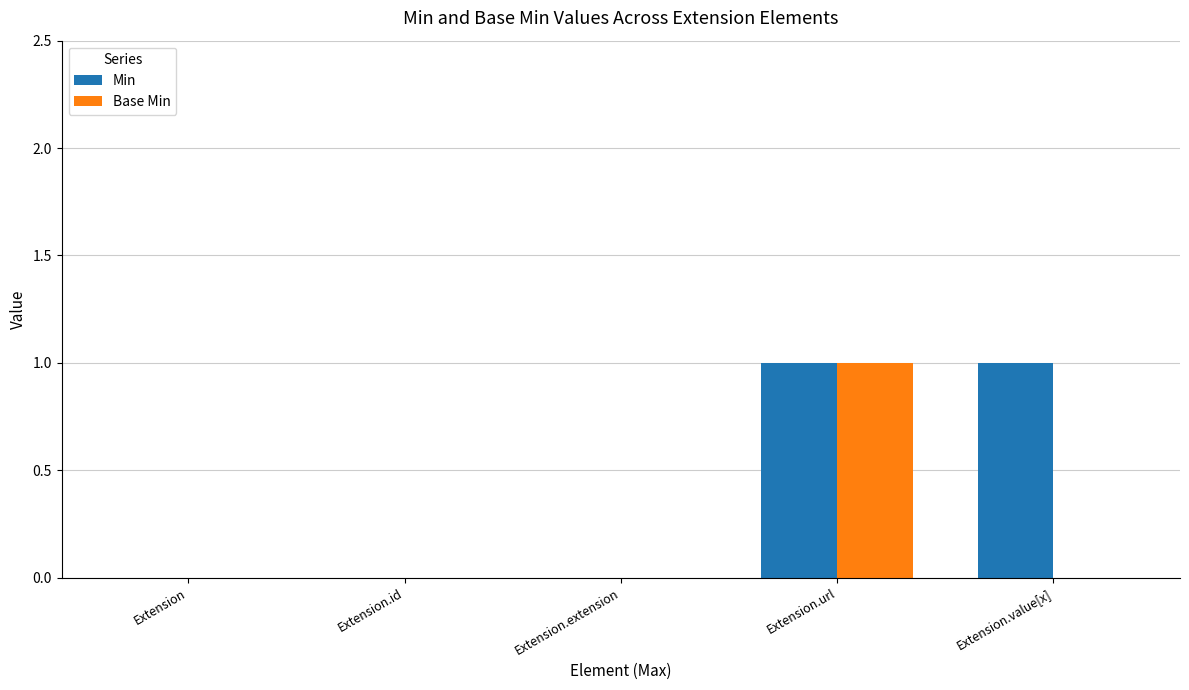

Between Extension.url and Extension.value[x], which series saw the biggest shift?

Base Min